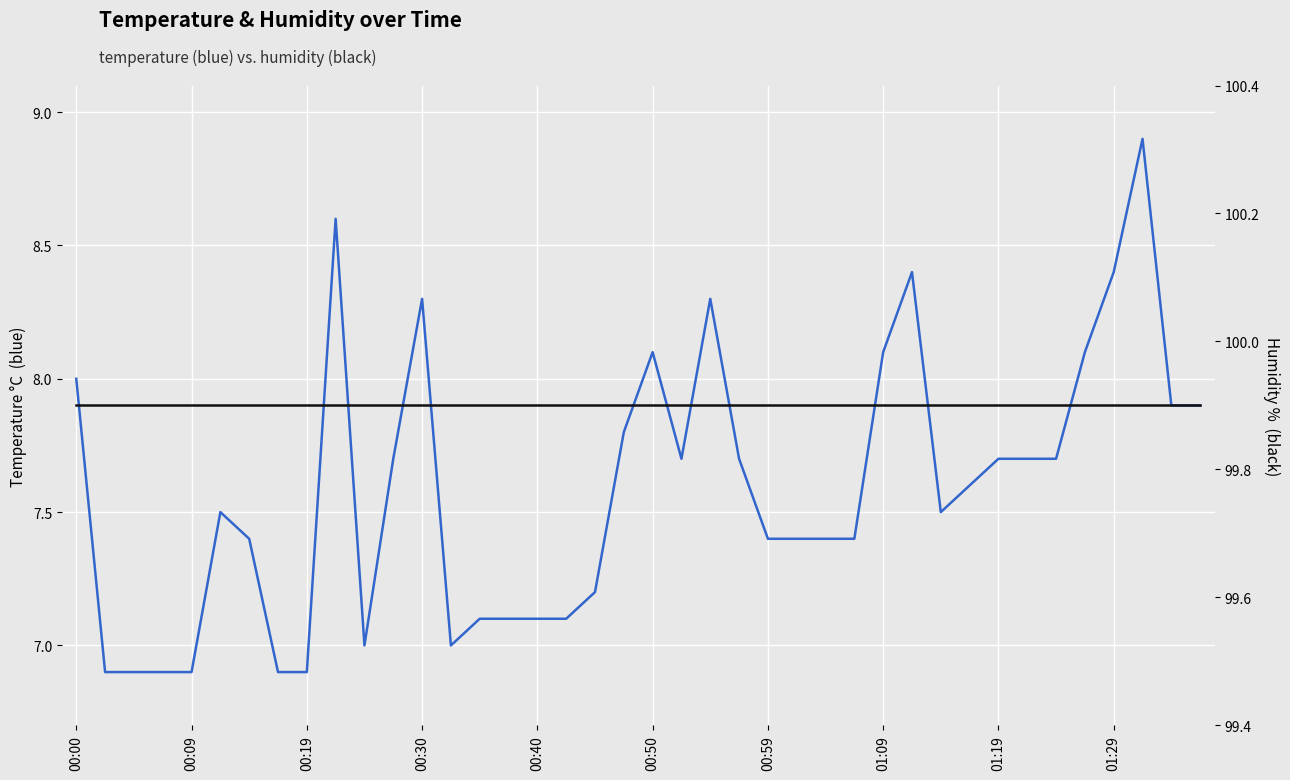

What is the spread (max minus min) of values at 00:40?

92.8